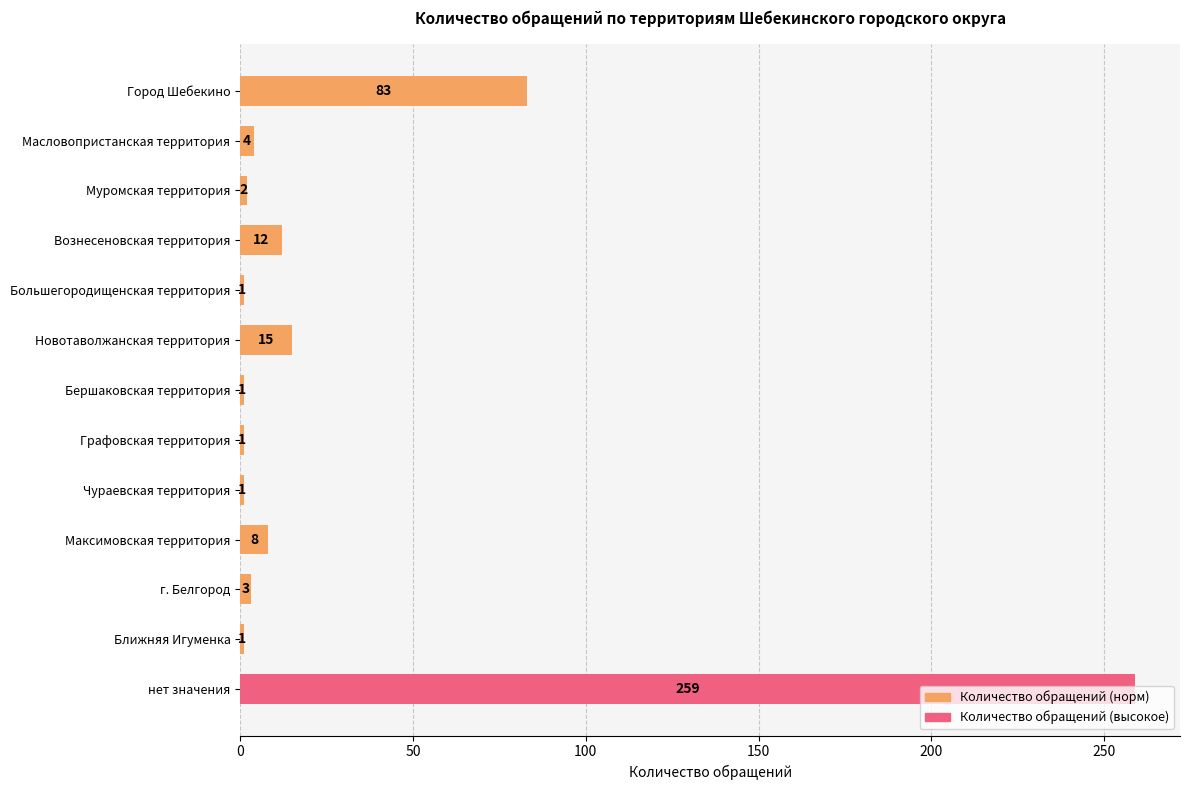

Is it true that the value at Новотаволжанская территория is 5?

False